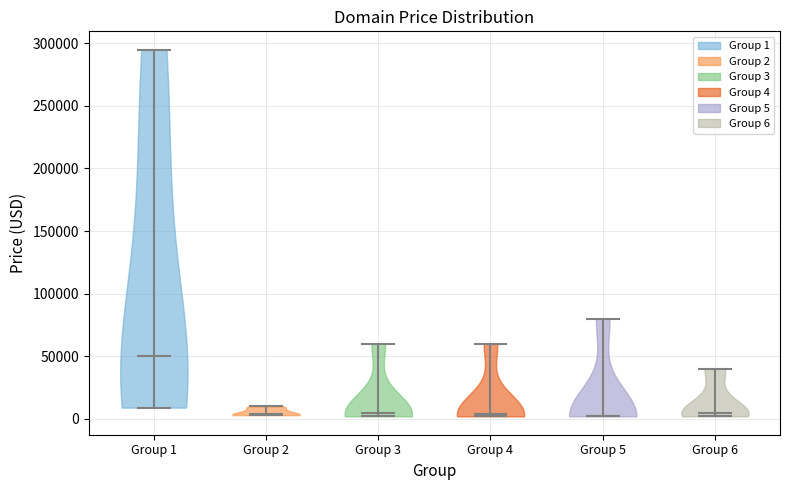

Reading left to right, read every violin against the y-axis: where its median line is, and the lowest and highest points it reaches. The values are not printed on the chart, so give them approximately, as read against the axis.

Group 1: median line 50000, lowest point 10000, highest point 295000
Group 2: median line 5000, lowest point 5000, highest point 10000
Group 3: median line 5000, lowest point 0, highest point 60000
Group 4: median line 5000, lowest point 0, highest point 60000
Group 5: median line 0, lowest point 0, highest point 80000
Group 6: median line 5000, lowest point 0, highest point 40000